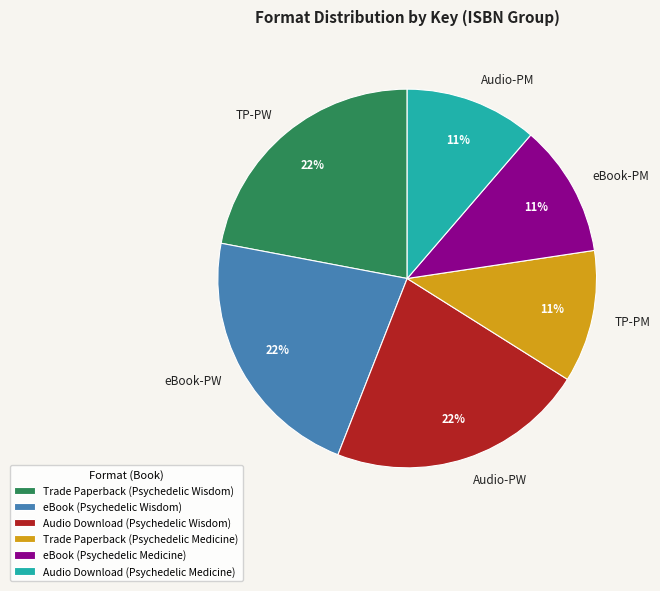

To the nearest percent, what is the combined percentage of Trade Paperback (Psychedelic Medicine) and Audio Download (Psychedelic Wisdom)?

33%